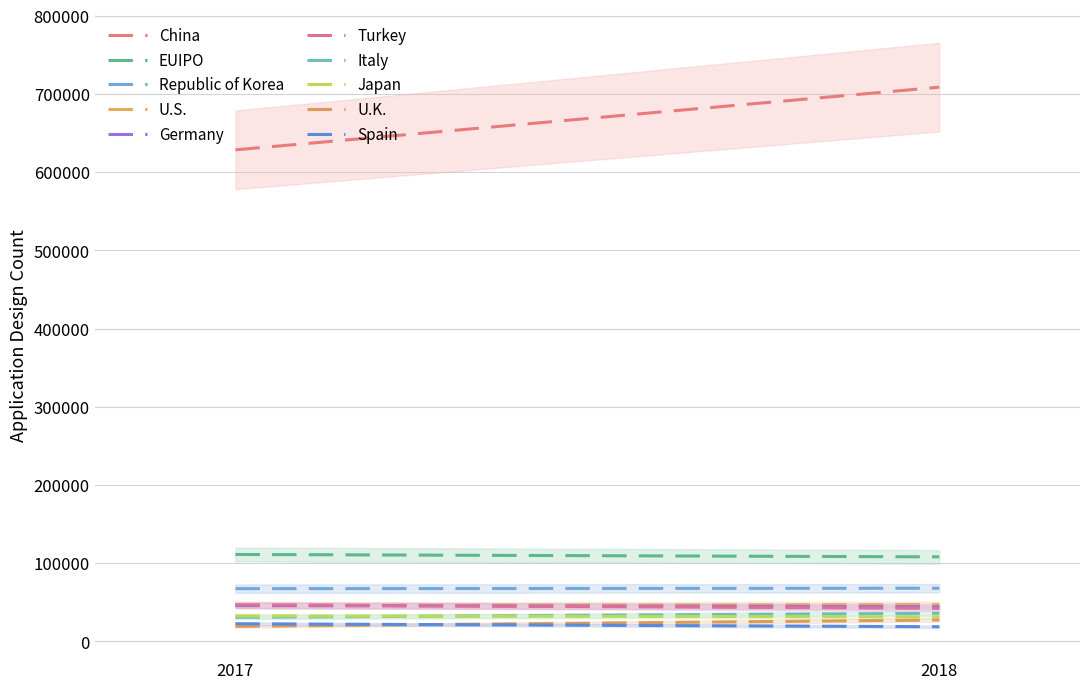

Reading left to right, extract all data points from this chart.

2017: China=628658	EUIPO=111234	Republic of Korea=67482	U.S.=46069	Germany=45815	Turkey=46930	Italy=30883	Japan=32686	U.K.=19269	Spain=22599
2018: China=708799	EUIPO=108174	Republic of Korea=68054	U.S.=47137	Germany=44460	Turkey=42320	Italy=36024	Japan=31468	U.K.=27442	Spain=18853